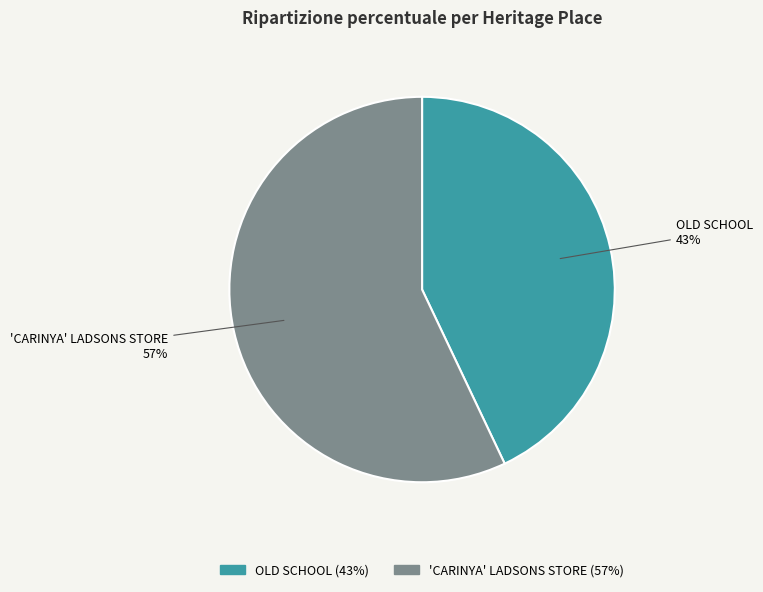

What is the ratio of the value at 'CARINYA' LADSONS STORE to the value at OLD SCHOOL?

1.3